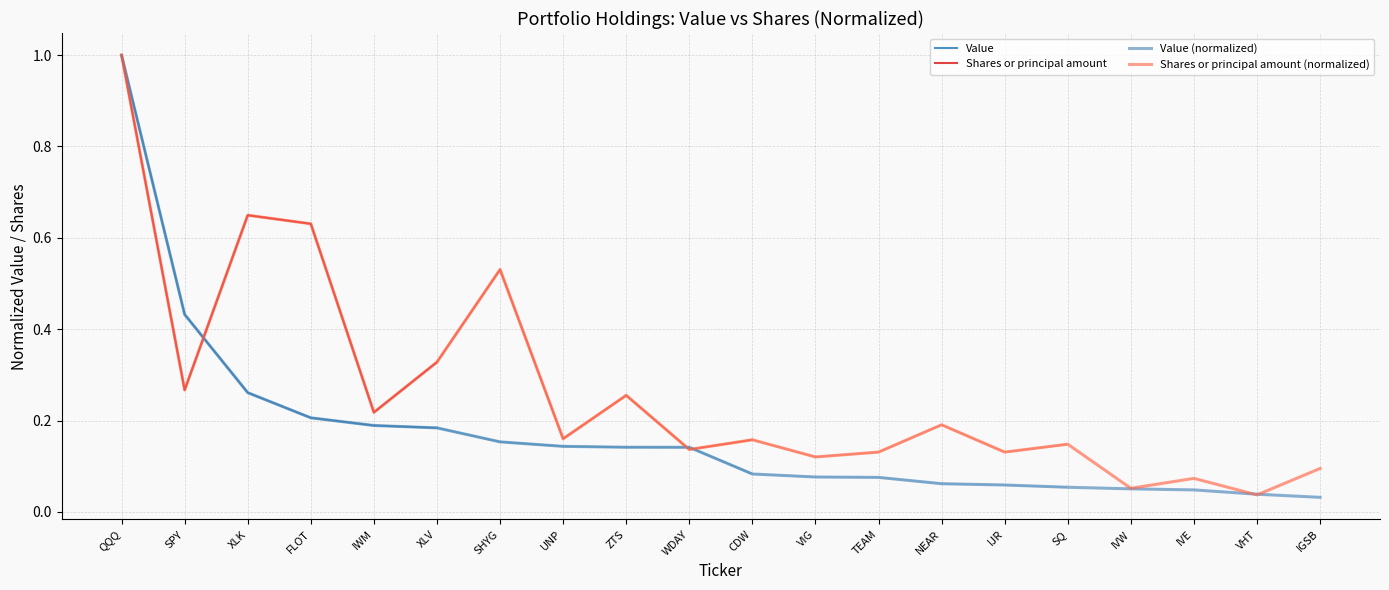

List the series in order of their overall mean, highest first.

Shares or principal amount, Value